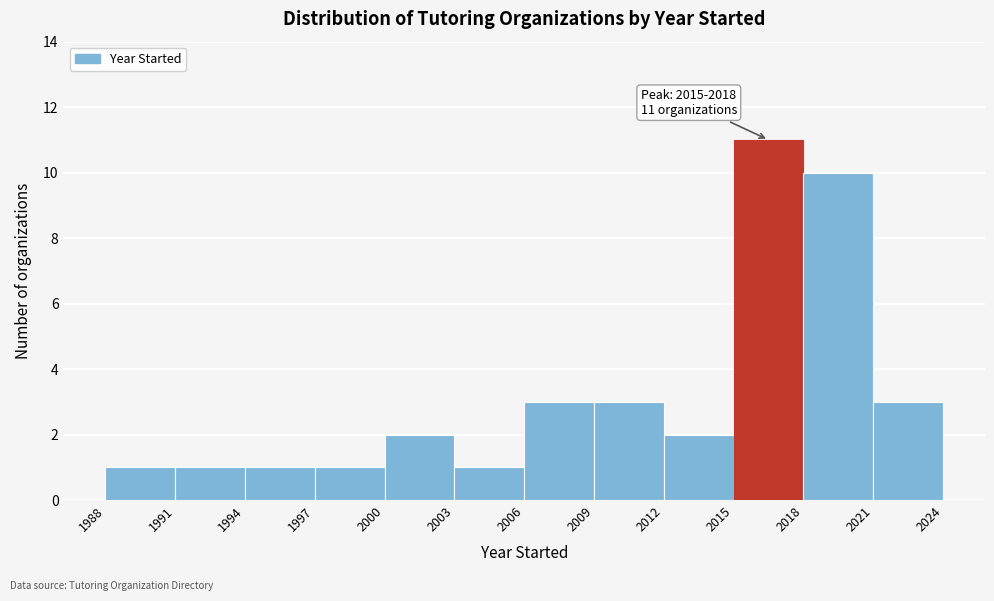

Which range on the x-axis has the tallest bar?

2015 to 2018